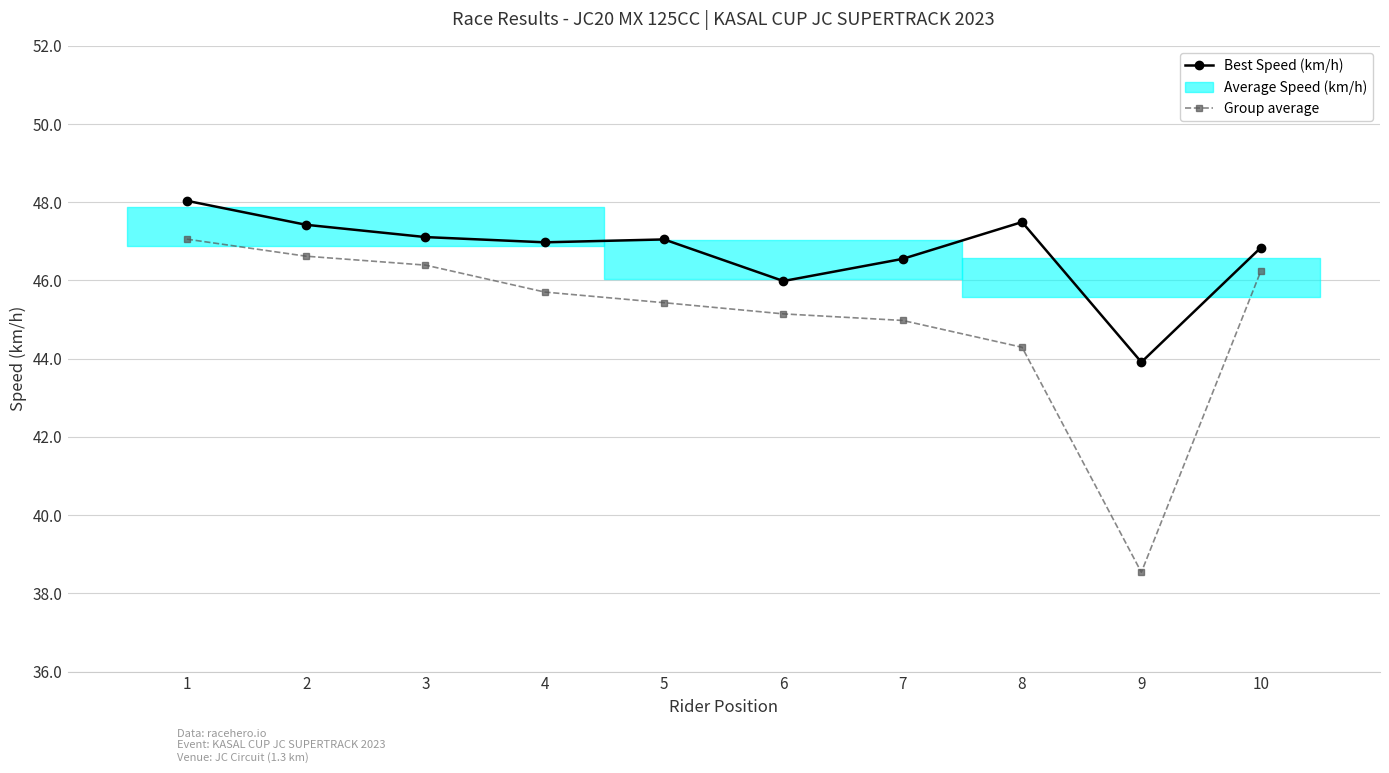

Reading left to right, what are all the values shown in this chart?

Best Speed (km/h): 1=48.0	2=47.4	3=47.1	4=47.0	5=47.0	6=46.0	7=46.6	8=47.5	9=43.9	10=46.8
Average Speed (km/h): 1=47.1	2=46.6	3=46.4	4=45.7	5=45.4	6=45.1	7=45.0	8=44.3	9=38.5	10=46.2